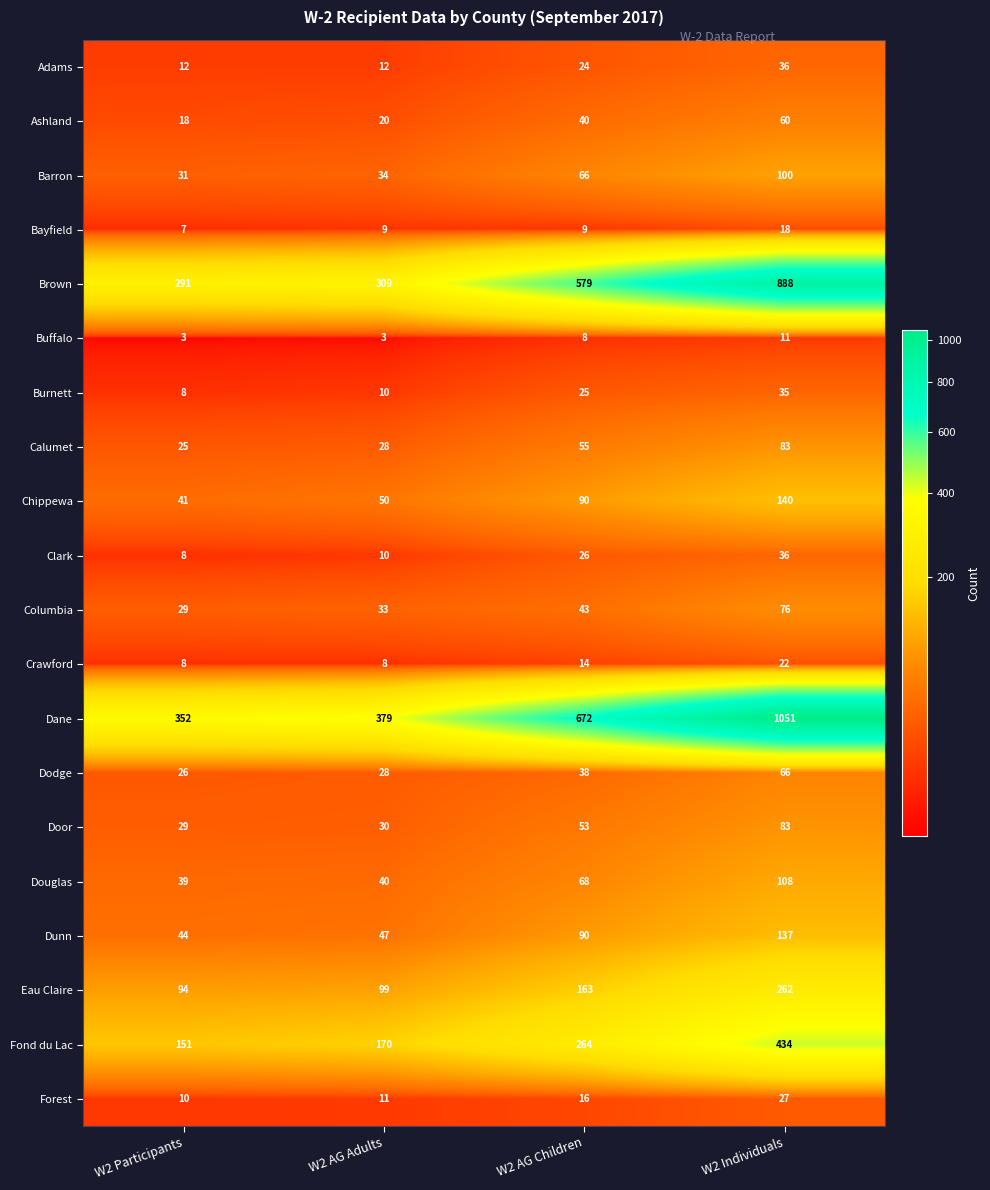

What is the difference between the highest and lowest values at W2 Individuals?

1040